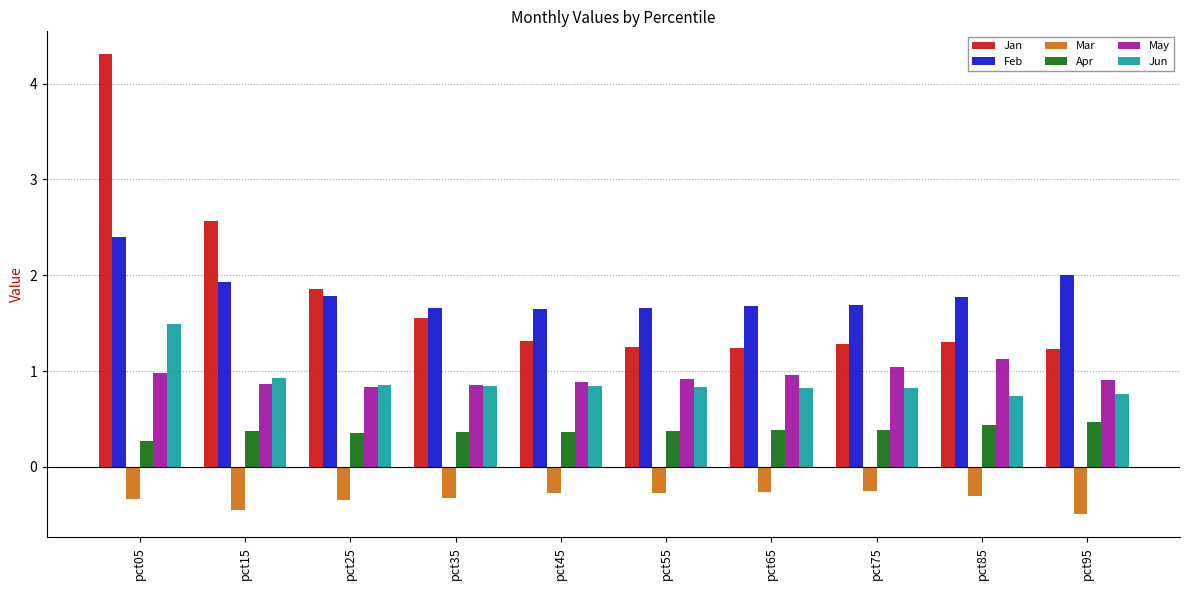

How many distinct data groups are displayed?

6